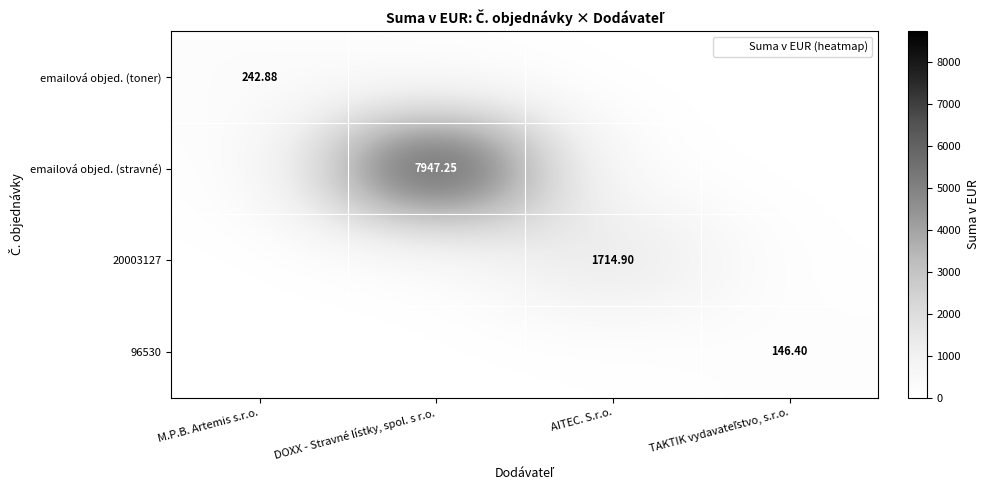

At M.P.B. Artemis s.r.o., list the series in order from largest to smallest.

emailová objed. (toner), emailová objed. (stravné), 20003127, 96530